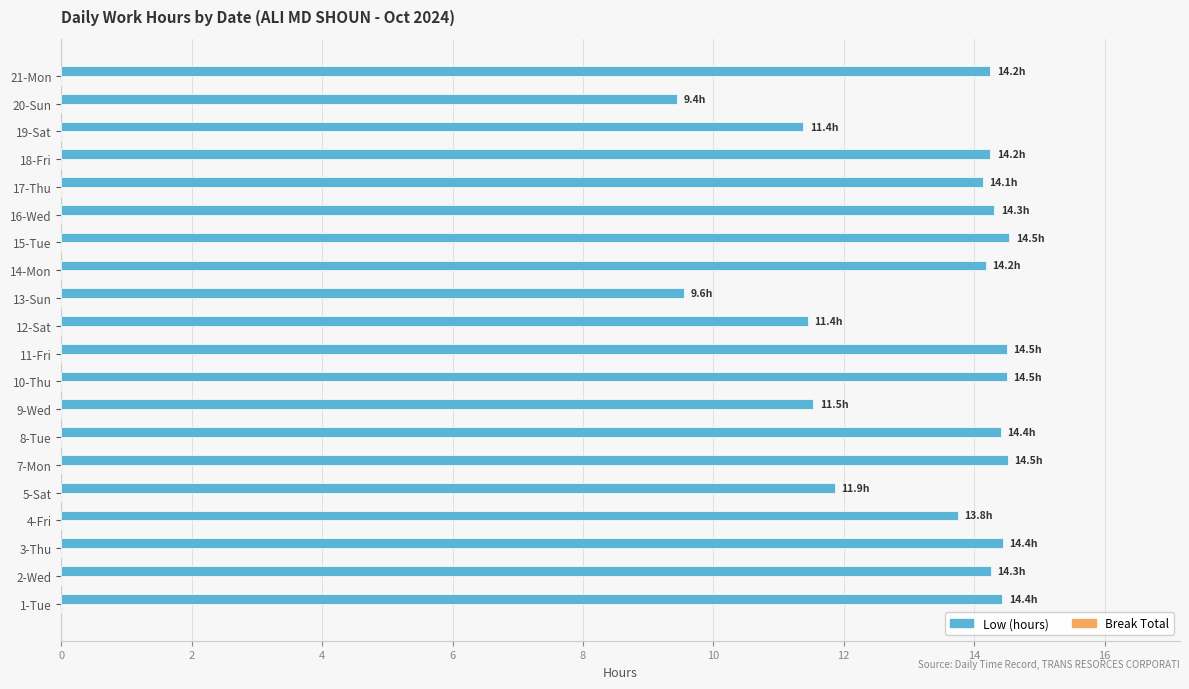

What is the change in value from 9-Wed to 21-Mon?

+2.7